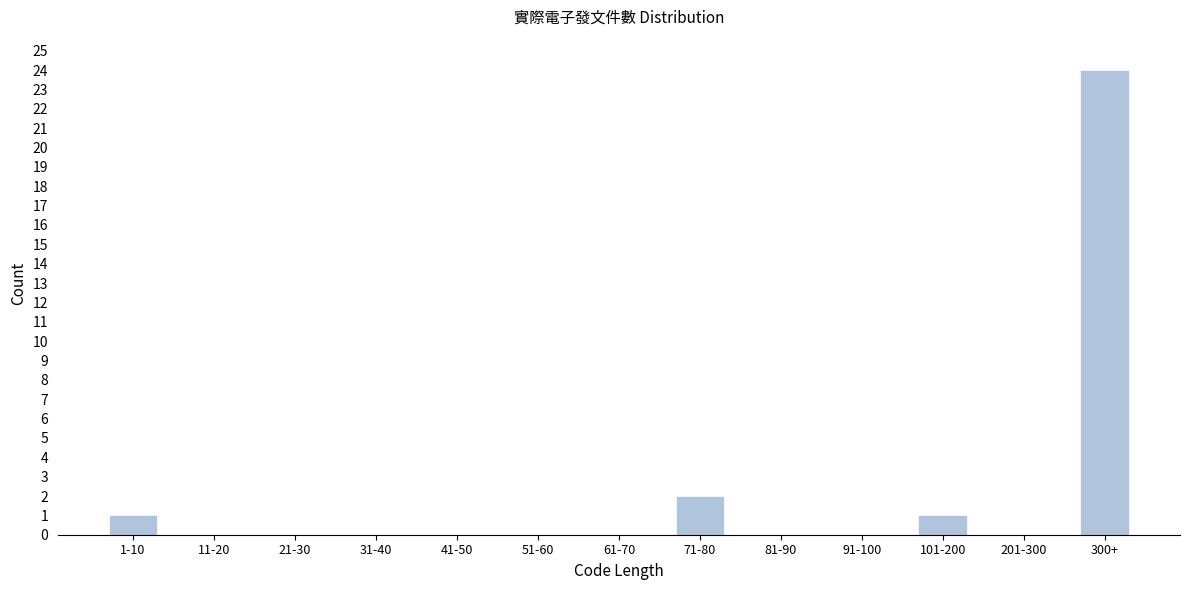

Reading left to right, what are all the values shown in this chart?

1-10=1	11-20=0	21-30=0	31-40=0	41-50=0	51-60=0	61-70=0	71-80=2	81-90=0	91-100=0	101-200=1	201-300=0	300+=24